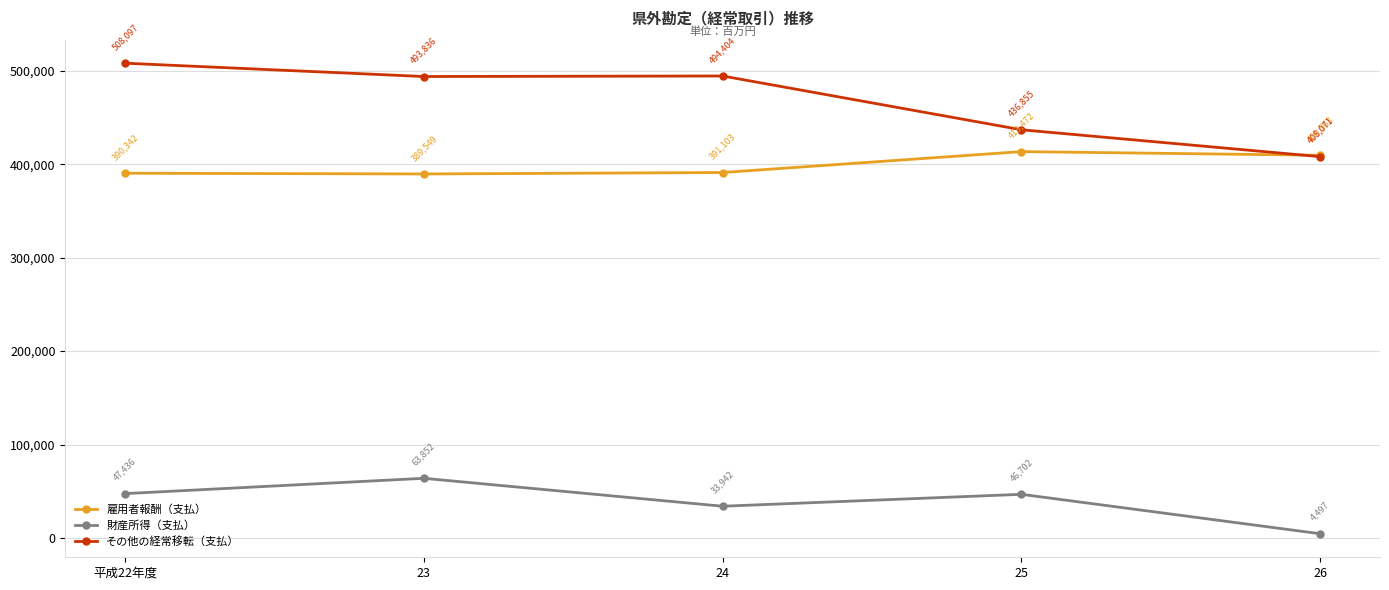

What is the value of the 雇用者報酬（支払） point at the 3rd from the left?

391103